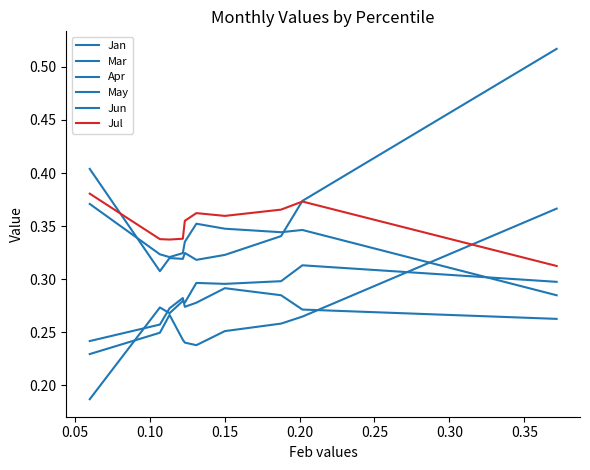

How many lines are shown in the chart?

6